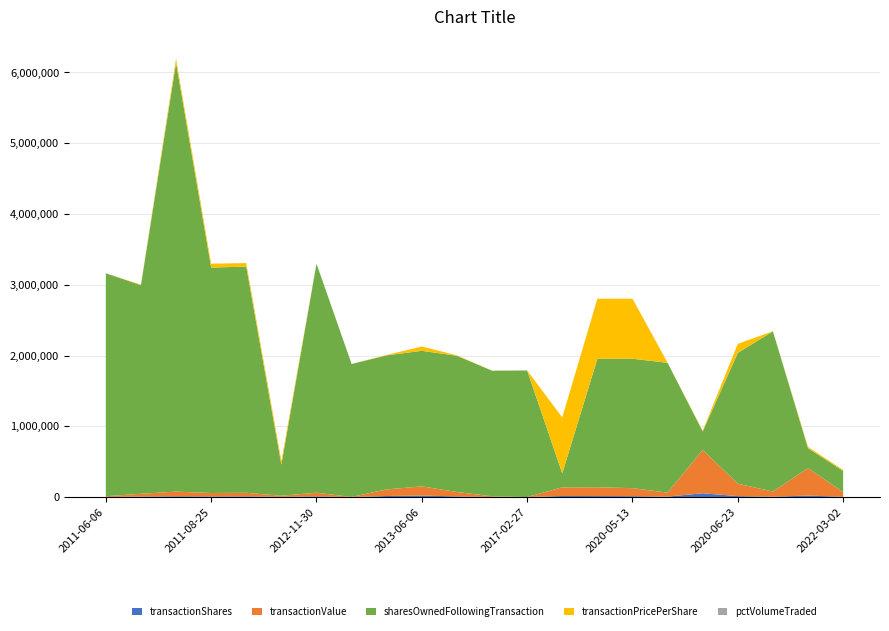

Reading right to left, list all the values displayed in this chart.

transactionShares: 2022-03-02=5000	2020-12-08=20884	2020-06-24=5783	2020-06-23=13726	2020-06-18=53633	2020-05-15=6600	2020-05-13=13304	2020-05-11=14641	2020-05-06=15483	2017-02-27=316	2015-12-21=827	2013-06-14=10000	2013-06-06=21468	2013-05-23=15400	2013-05-16=322	2012-11-30=10000	2011-11-18=2999	2011-09-01=10000	2011-08-25=8968	2011-06-10=5700	2011-06-10=5700	2011-06-08=5000	2011-06-08=1818	2011-06-06=1818
transactionValue: 2022-03-02=65933	2020-12-08=388143	2020-06-24=72230	2020-06-23=175704	2020-06-18=612543	2020-05-15=56100	2020-05-13=112909	2020-05-11=124269	2020-05-06=122263	2017-02-27=0	2015-12-21=10183	2013-06-14=61640	2013-06-06=129961	2013-05-23=93155	2013-05-16=1932	2012-11-30=51500	2011-11-18=15961	2011-09-01=50397	2011-08-25=48761	2011-06-10=32775	2011-06-10=32775	2011-06-08=28995	2011-06-08=10454	2011-06-06=10454
sharesOwnedFollowingTransaction: 2022-03-02=299463	2020-12-08=281832	2020-06-24=2263466	2020-06-23=1848070	2020-06-18=260948	2020-05-15=1834344	2020-05-13=1827744	2020-05-11=1814440	2020-05-06=198442	2017-02-27=1788398	2015-12-21=1774595	2013-06-14=1924896	2013-06-06=1914896	2013-05-23=1893428	2013-05-16=1878028	2012-11-30=3235972	2011-11-18=439168	2011-09-01=3195164	2011-08-25=3185164	2011-06-10=2903603	2011-06-10=3155190	2011-06-08=50000	2011-06-08=2897903	2011-06-06=3149490
transactionPricePerShare: 2022-03-02=13187	2020-12-08=18586	2020-06-24=1249	2020-06-23=127089	2020-06-18=11421	2020-05-15=850	2020-05-13=848685	2020-05-11=848775	2020-05-06=789658	2017-02-27=0	2015-12-21=1231	2013-06-14=6164	2013-06-06=60537	2013-05-23=6049	2013-05-16=600	2012-11-30=515	2011-11-18=53221	2011-09-01=50397	2011-08-25=54372	2011-06-10=57505	2011-06-10=575	2011-06-08=5799	2011-06-08=575	2011-06-06=575
pctVolumeTraded: 2022-03-02=2	2020-12-08=1	2020-06-24=0	2020-06-23=1	2020-06-18=1	2020-05-15=0	2020-05-13=1	2020-05-11=1	2020-05-06=1	2017-02-27=0	2015-12-21=0	2013-06-14=1	2013-06-06=1	2013-05-23=1	2013-05-16=0	2012-11-30=0	2011-11-18=1	2011-09-01=0	2011-08-25=0	2011-06-10=0	2011-06-10=0	2011-06-08=11	2011-06-08=0	2011-06-06=0